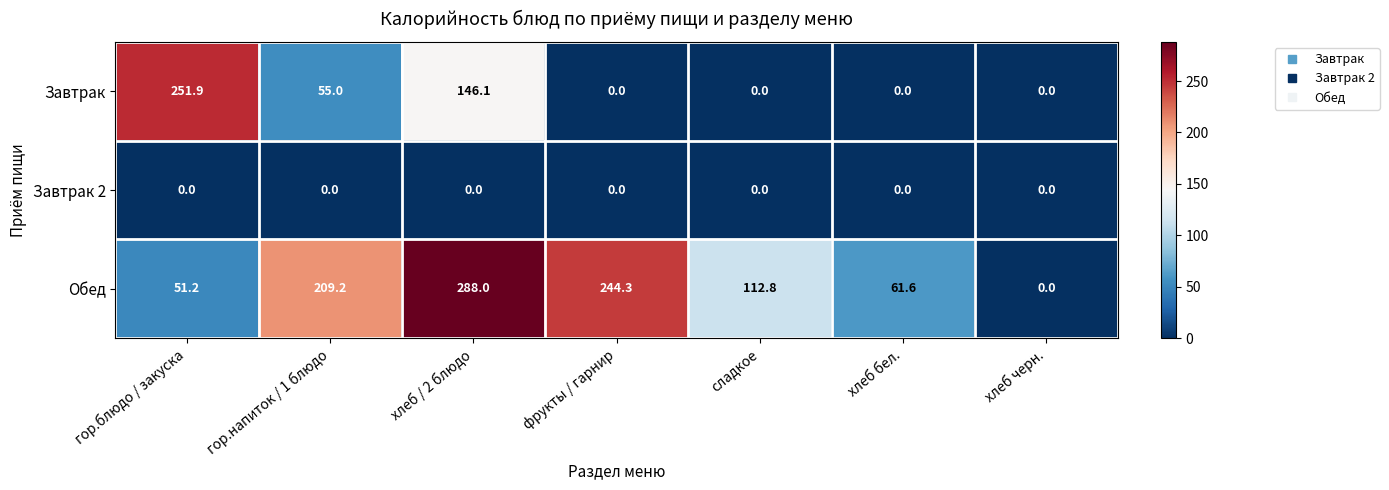

Where does the Обед series first go above 112?

гор.напиток / 1 блюдо